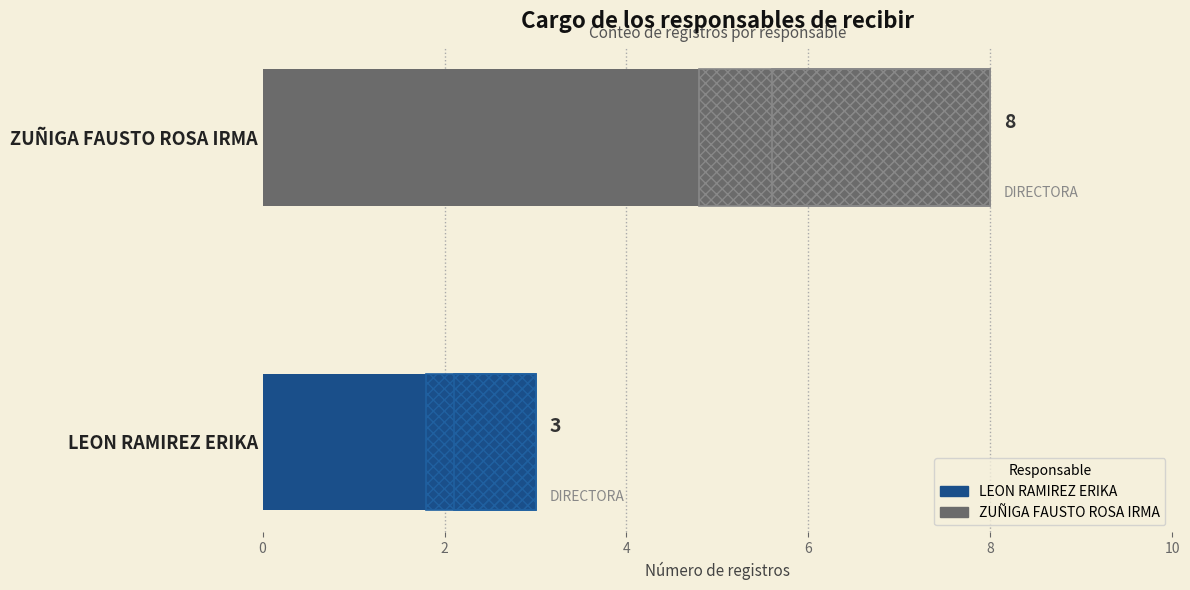

Reading left to right, extract all data points from this chart.

3	8